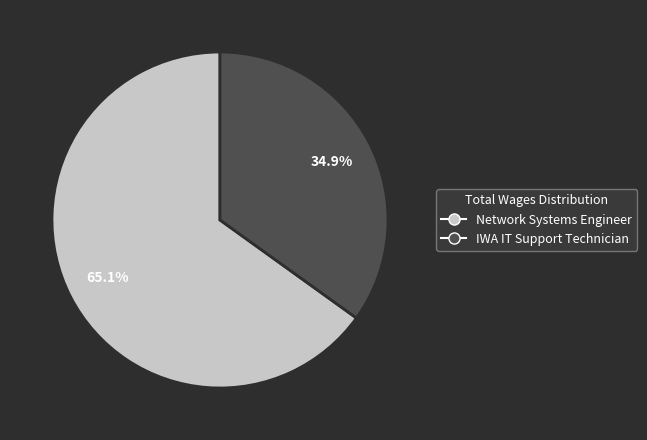

Is it true that Network Systems Engineer is 65% of the pie?

True